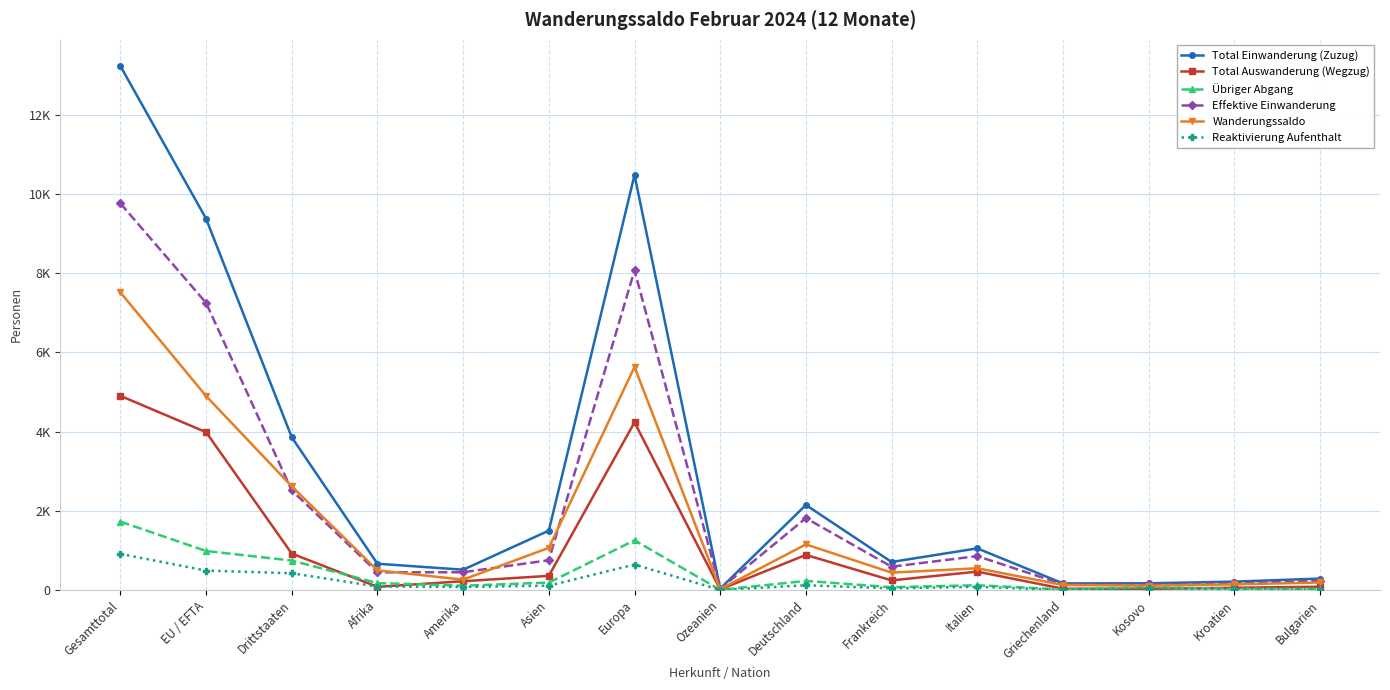

Rank the series by their maximum value, from highest to lowest.

Total Einwanderung (Zuzug), Effektive Einwanderung, Wanderungssaldo, Total Auswanderung (Wegzug), Übriger Abgang, Reaktivierung Aufenthalt